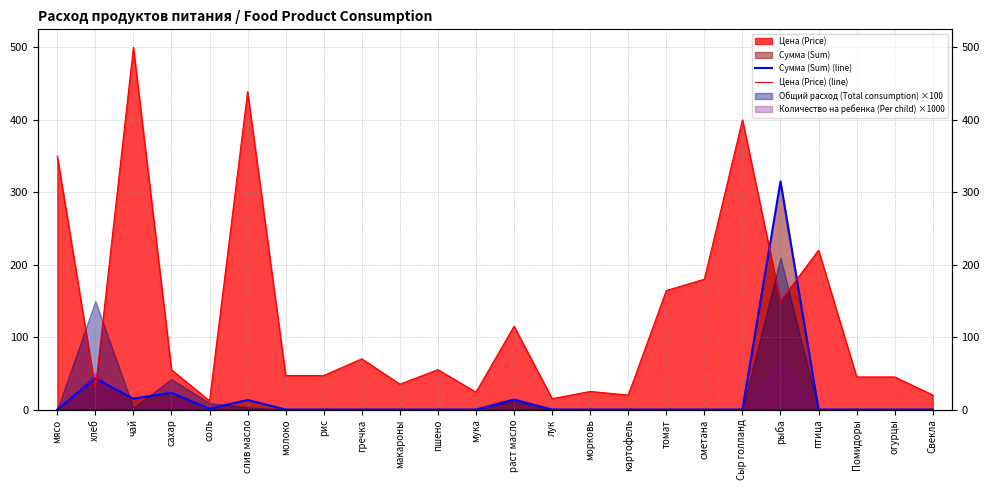

What is the label of the 21st point from the right?

сахар